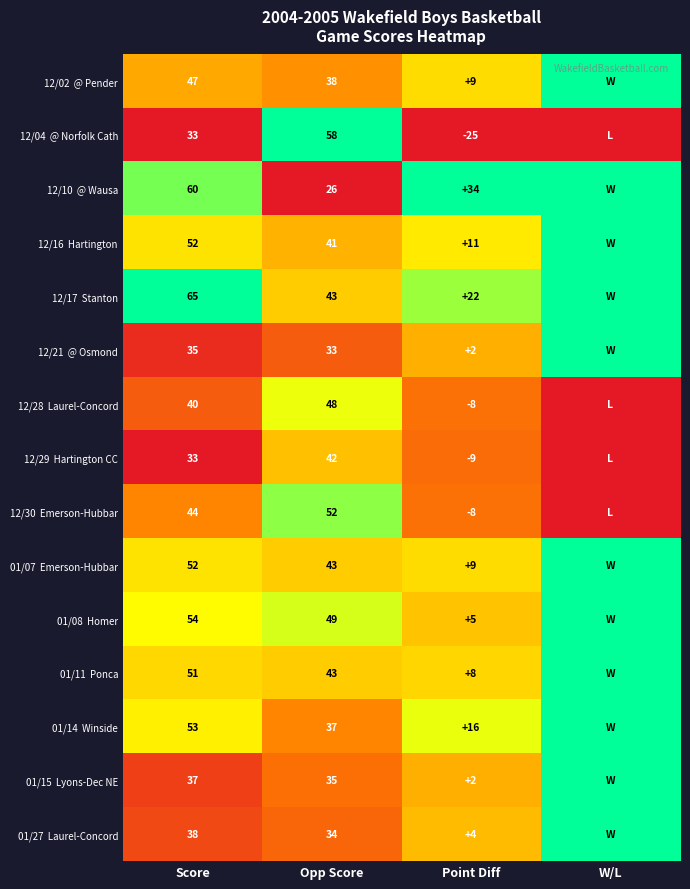

What is the spread (max minus min) of values at Score?

32